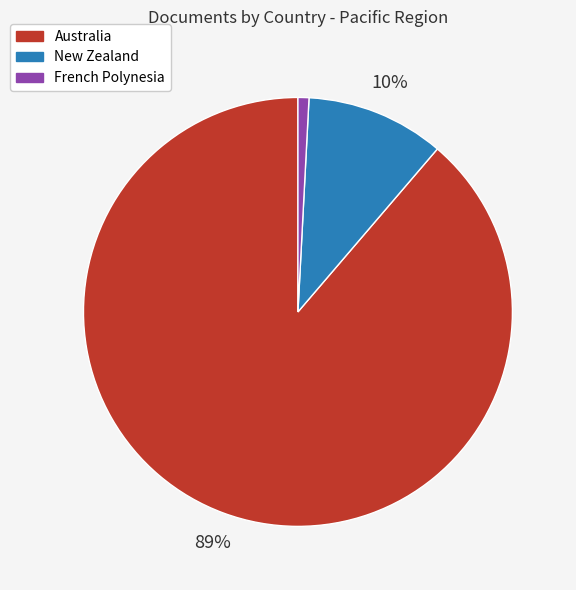

Combined, do French Polynesia and New Zealand account for over 50%?

No